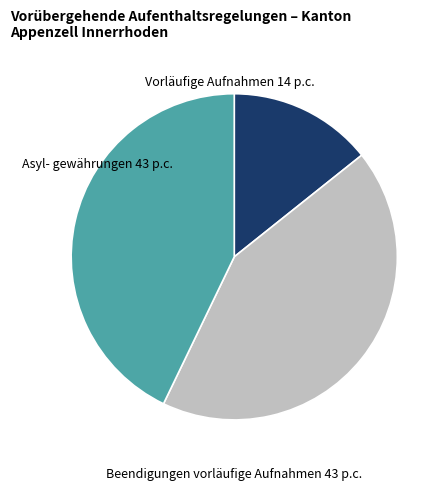

Does any single category account for the majority?

No